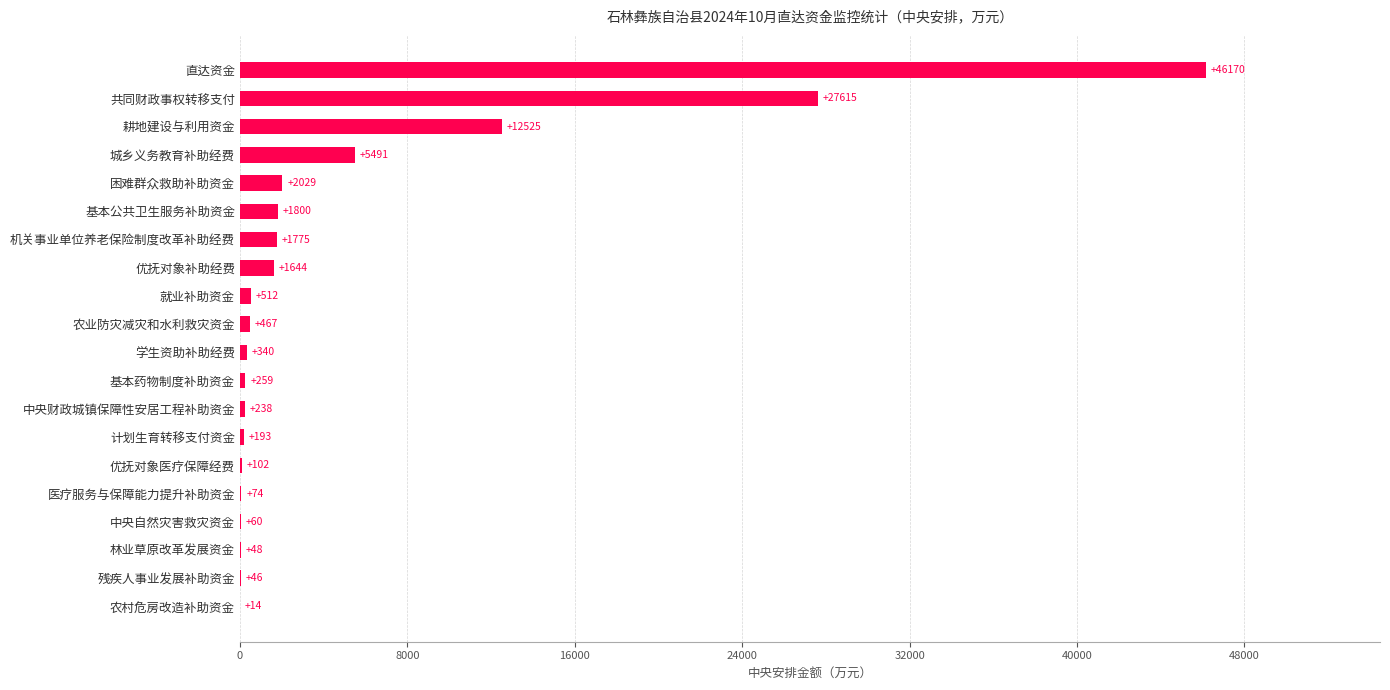

The value at 共同财政事权转移支付 is 11930.5. True or false?

False